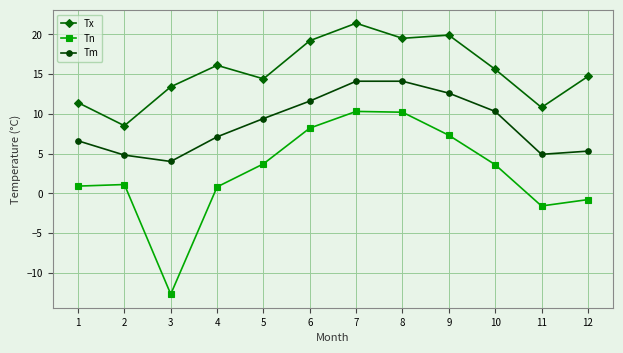

What is the difference between the highest and lowest values at 11?

12.4